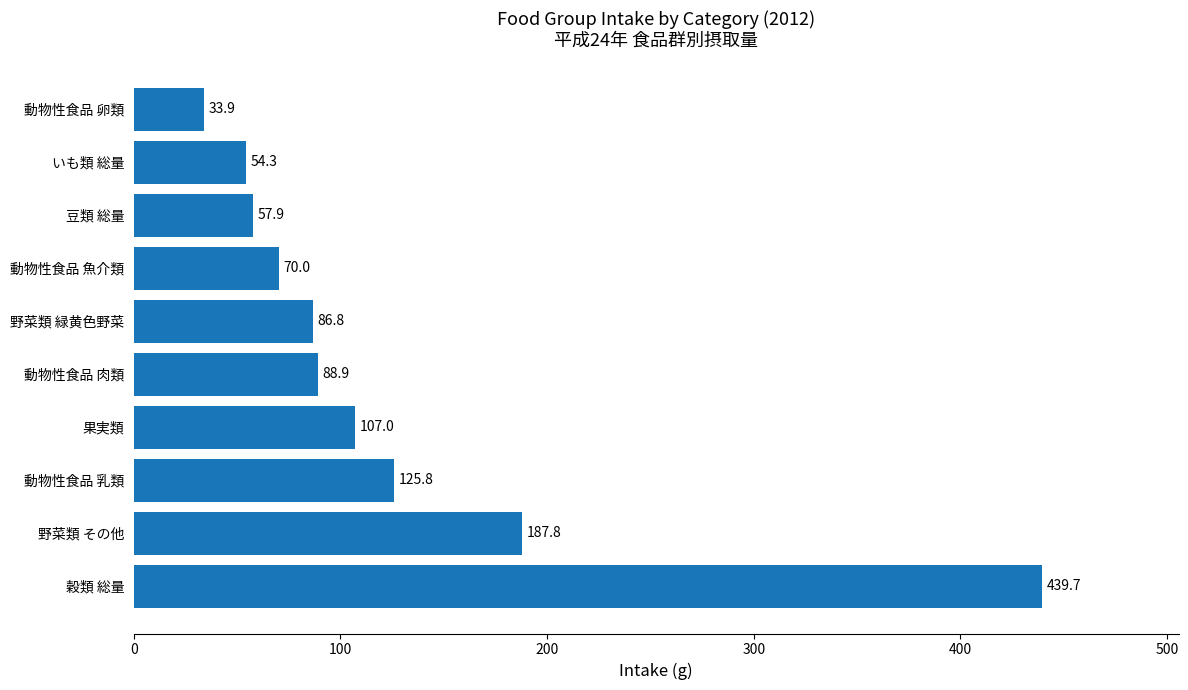

Reading top to bottom, what are all the values shown in this chart?

33.9	54.3	57.9	70.0	86.8	88.9	107.0	125.8	187.8	439.7